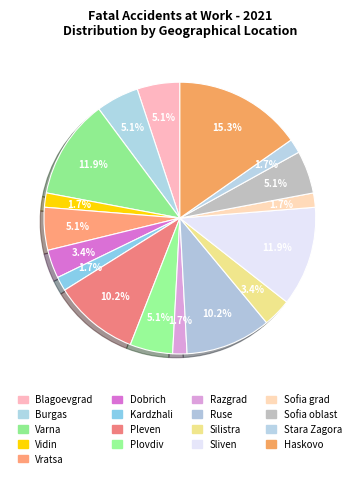

Between Pleven and Blagoevgrad, which is larger?

Pleven